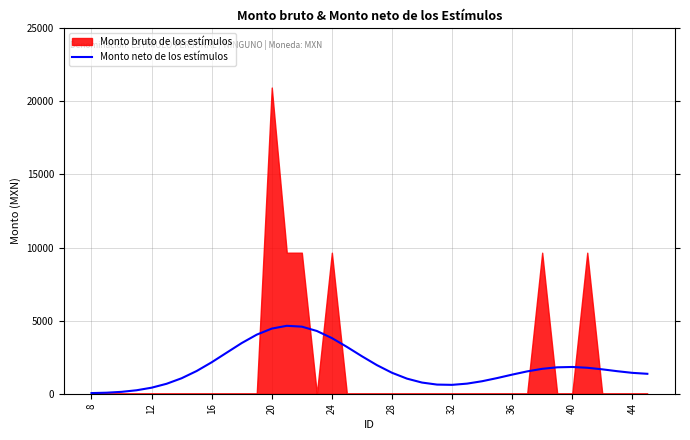

What is the average value?

1821.1